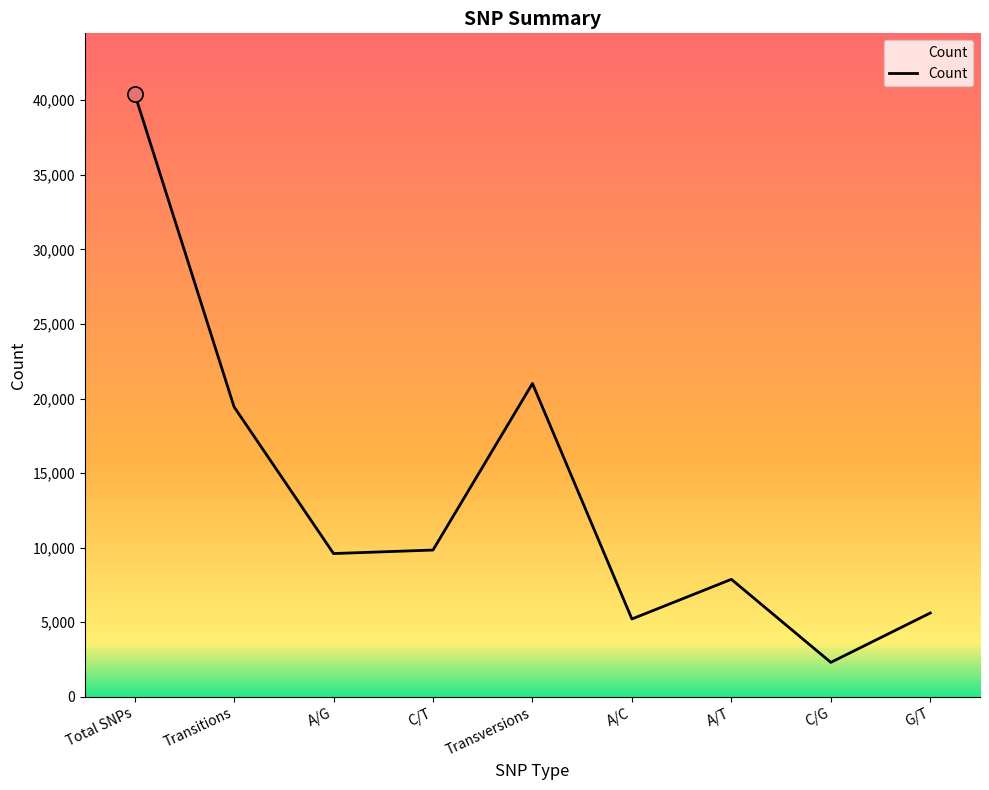

What is the change in value from Transitions to A/C?

-14225